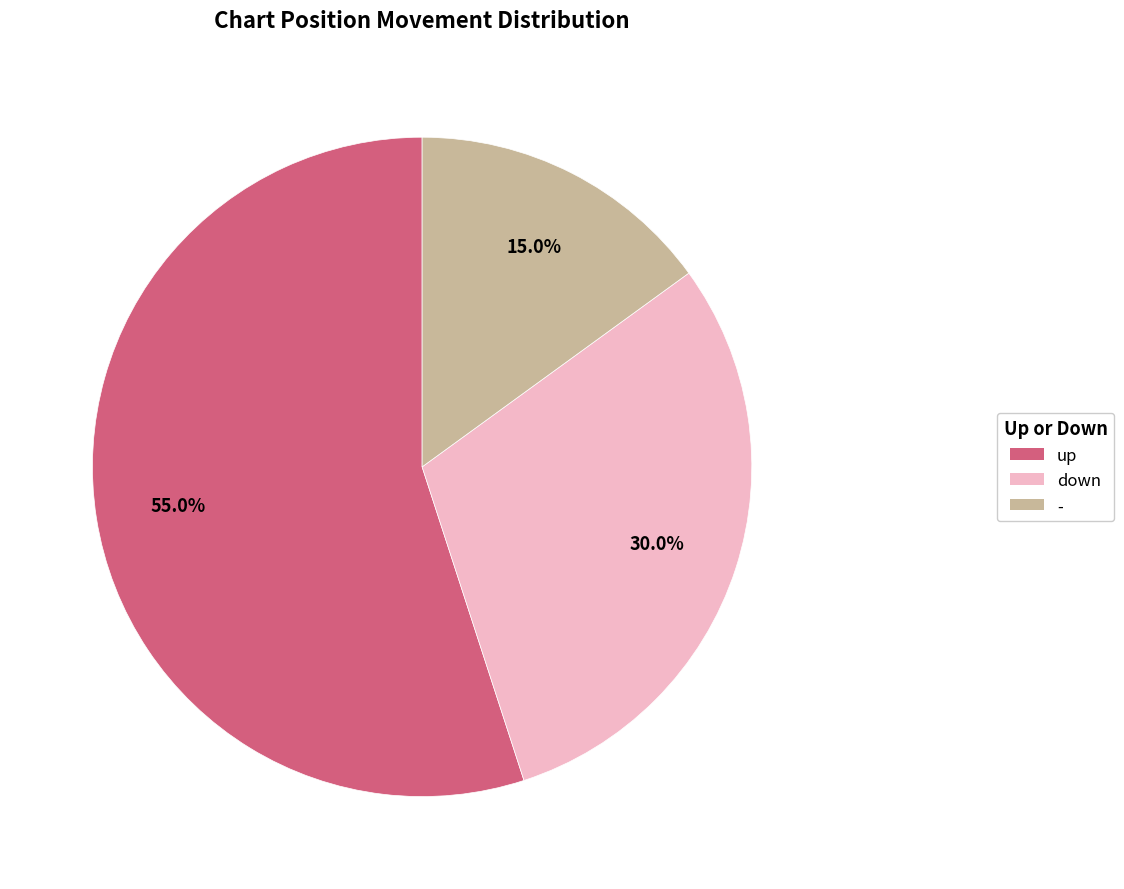

What is the largest slice in the pie chart?

up